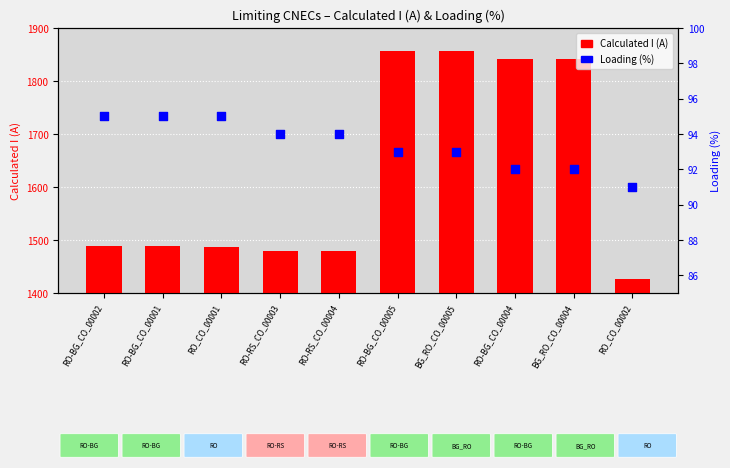

At how many categories does at least one series exceed 598?

10